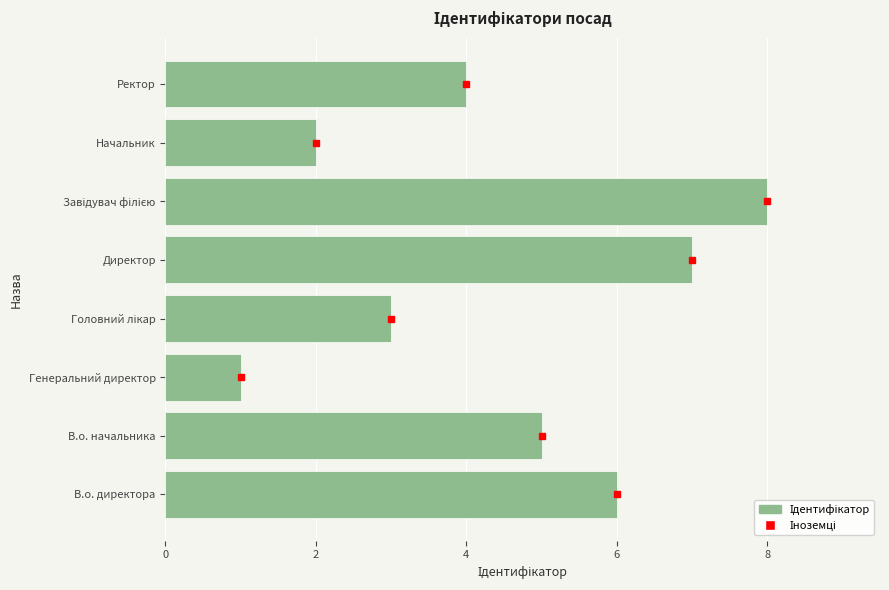

The value at В.о. начальника is 5. True or false?

True